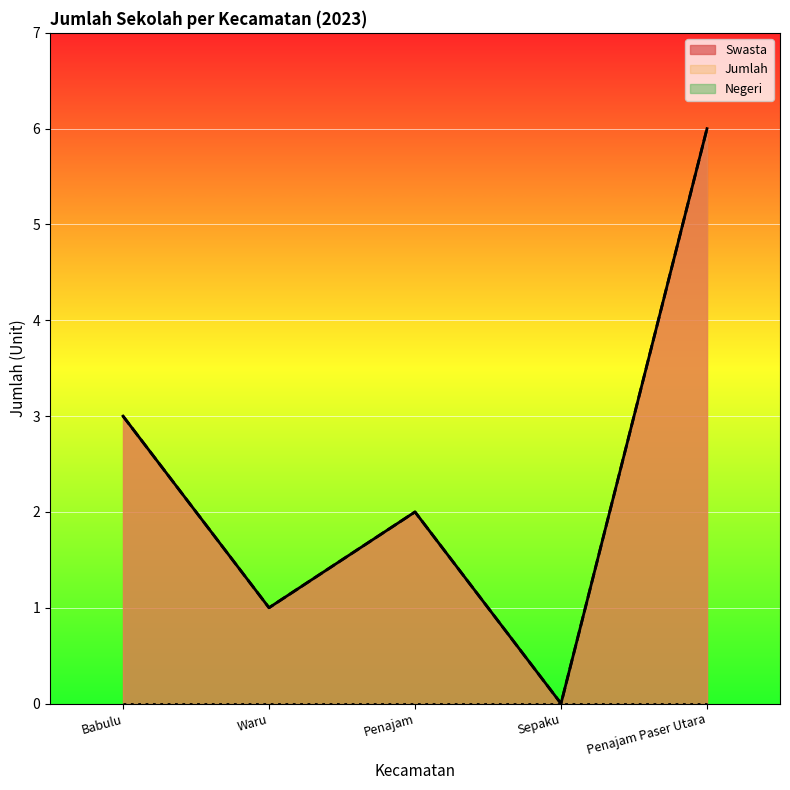

How many positive values does the Jumlah series have?

4